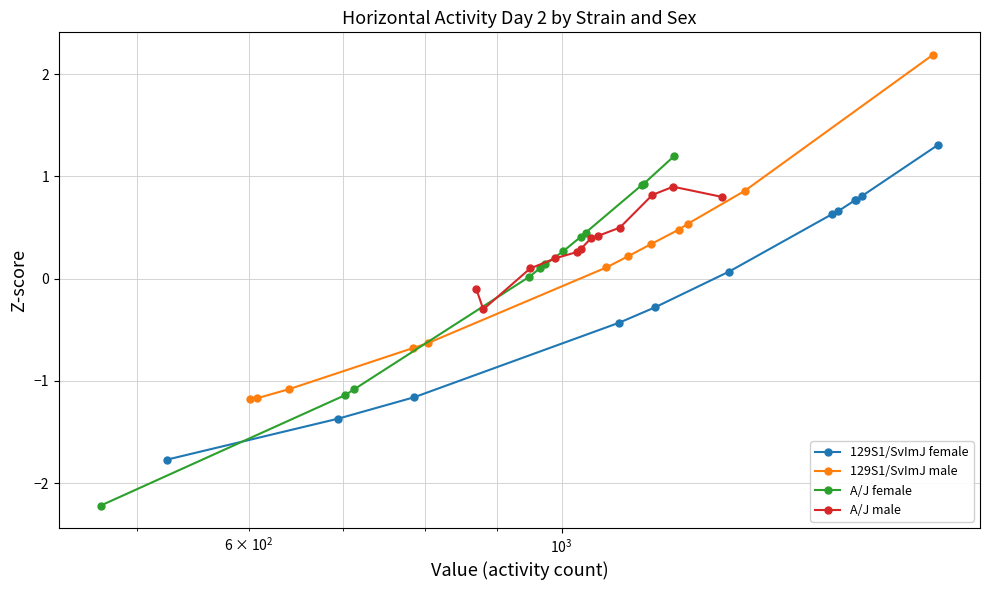

What is the lowest value of the 129S1/SvImJ female series?

-1.8